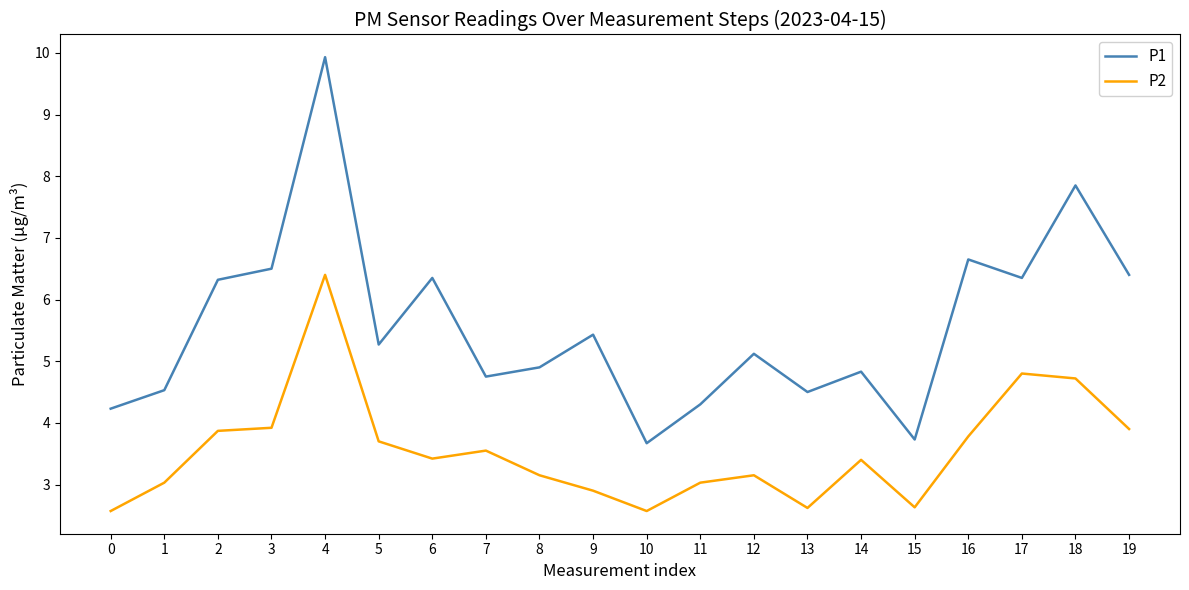

What is the difference between the P1 values at 12 and 7?

0.4